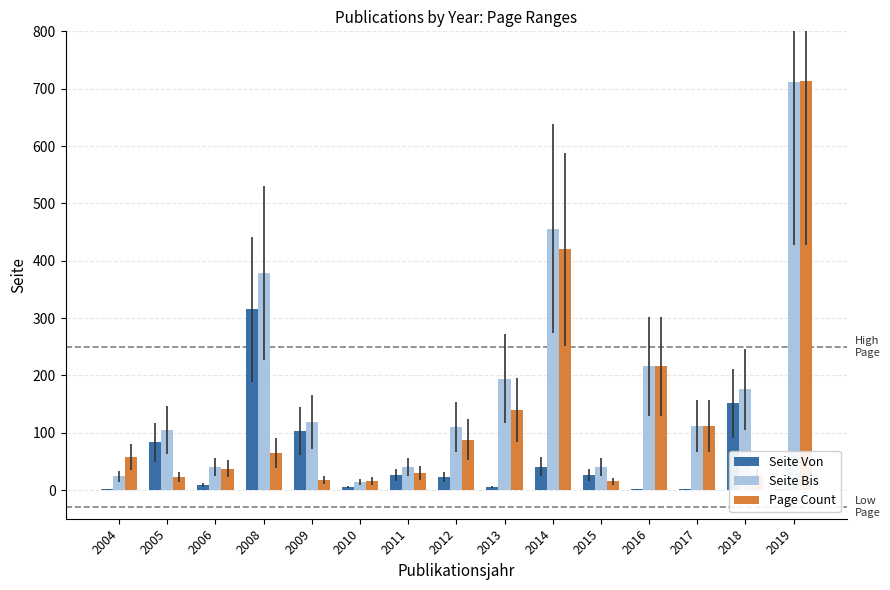

How many data points does each series have?

15